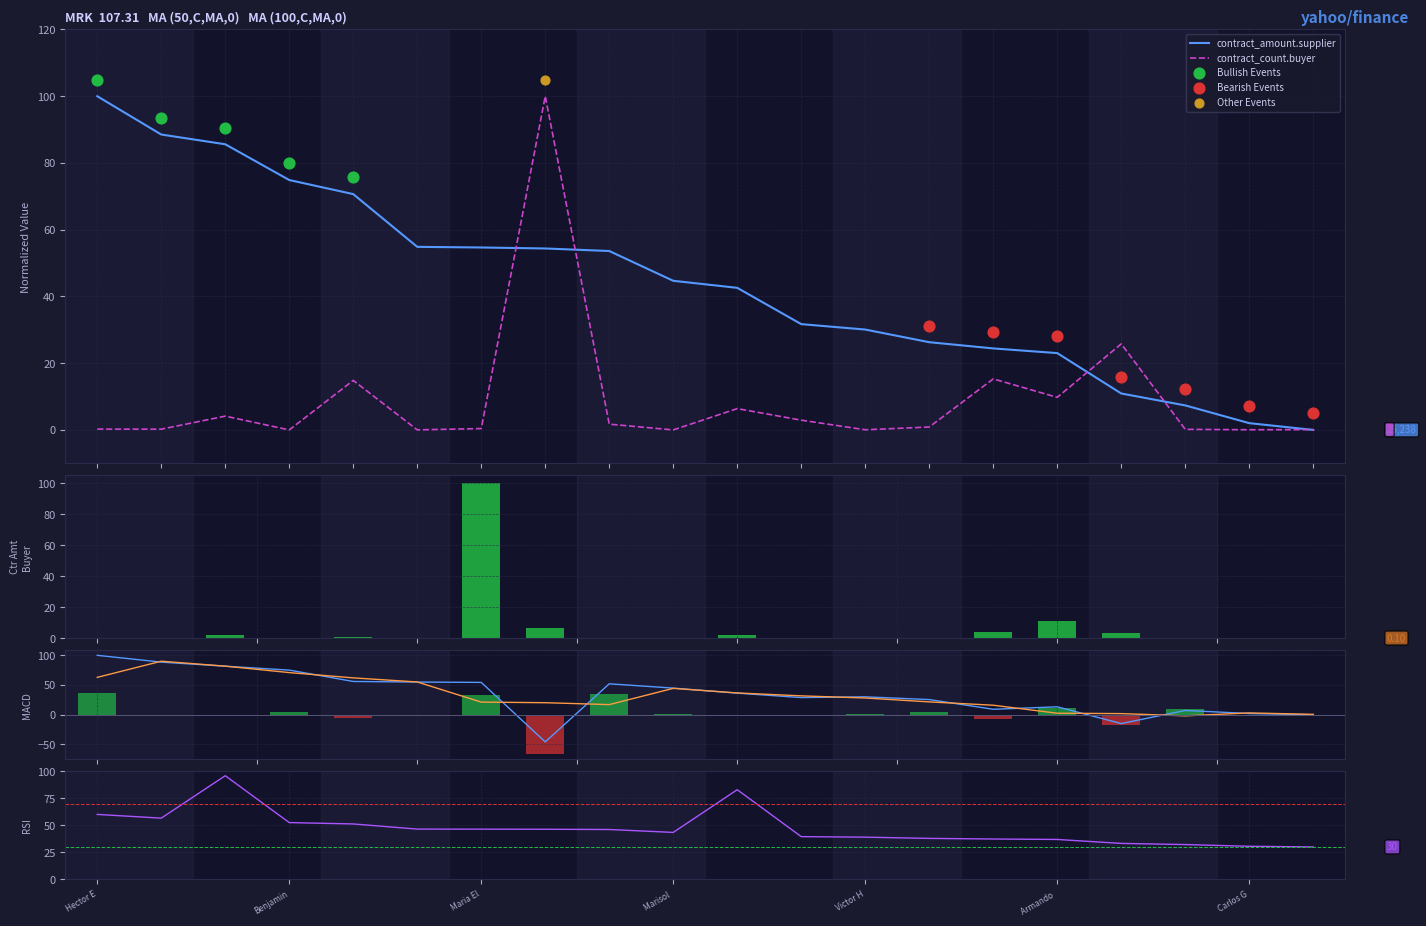

Which series has the largest total across all categories?

contract_amount.supplier